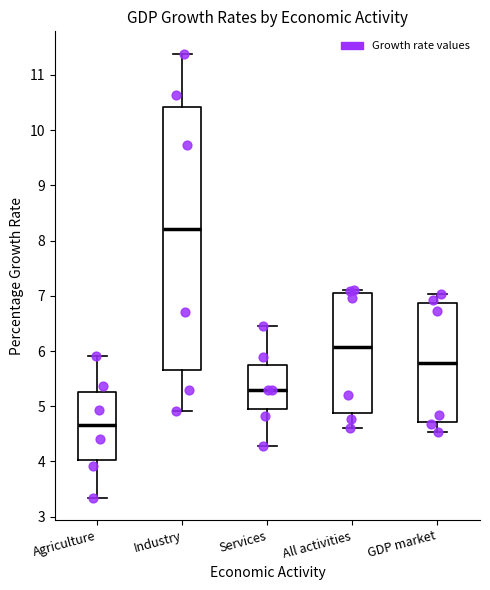

Reading left to right, transcribe this box plot: for each box, give where its median line is, the range the box spans, and where its two whiskers end, as read against the y-axis. The values are not printed on the chart, so give them approximately, as read against the axis.

Agriculture: median 4.7, box 4.0 to 5.3, whiskers 3.3 to 5.9
Industry: median 8.2, box 5.6 to 10.4, whiskers 4.9 to 11.4
Services: median 5.3, box 4.9 to 5.7, whiskers 4.3 to 6.5
All activities: median 6.1, box 4.9 to 7.1, whiskers 4.6 to 7.1 (just above the box's upper edge)
GDP market: median 5.8, box 4.7 to 6.9, whiskers 4.5 to 7.0